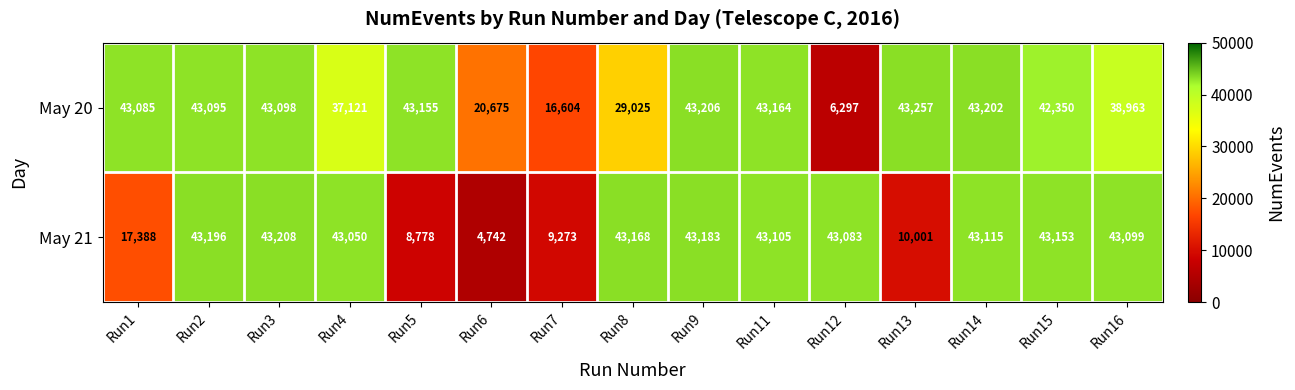

The May 21 series shows 17388 at Run1. True or false?

True